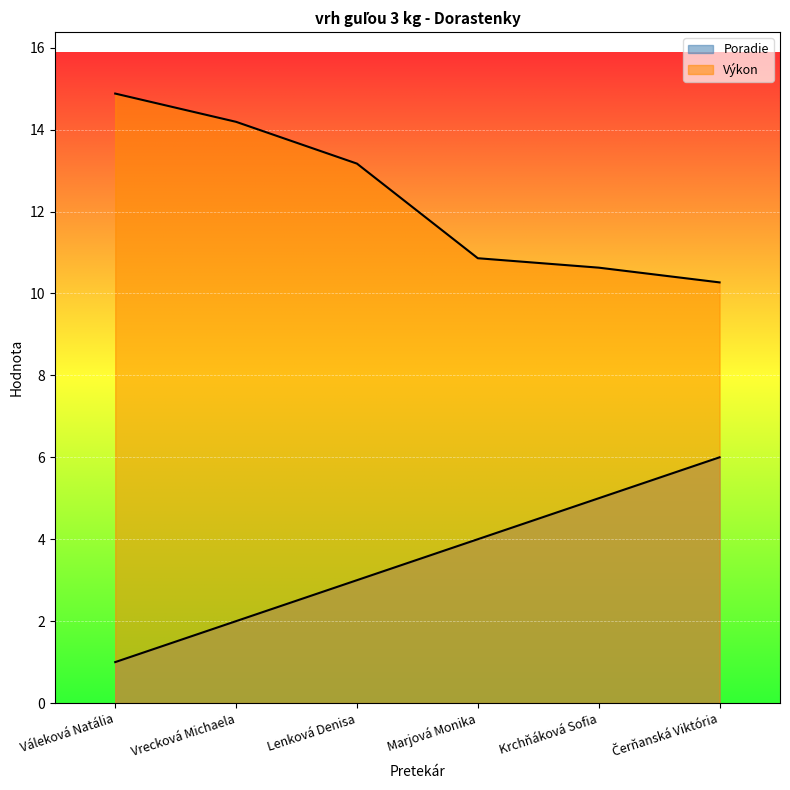

What is the total value across all series at Krchňáková Sofia?

15.6